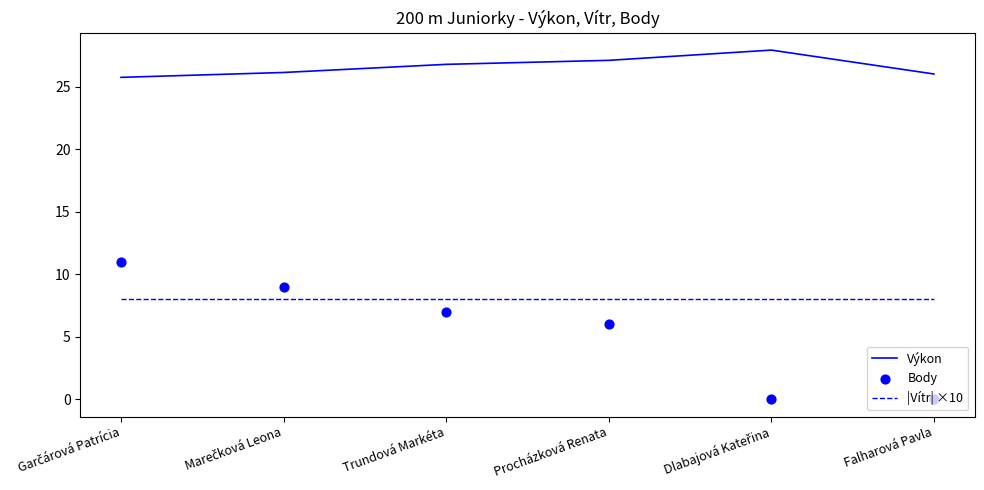

What is the total value across all series at Trundová Markéta?

41.8